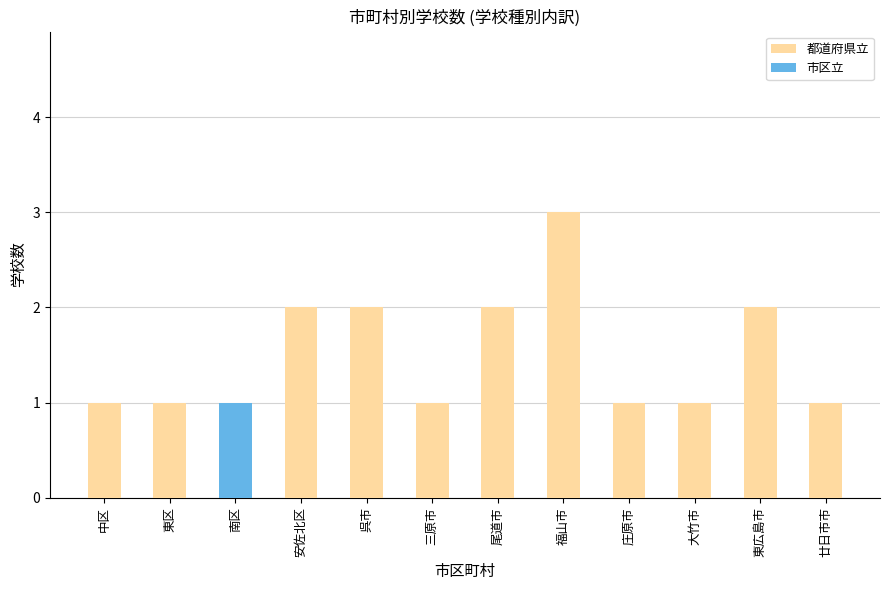

At which category is the sum across all series the highest?

福山市